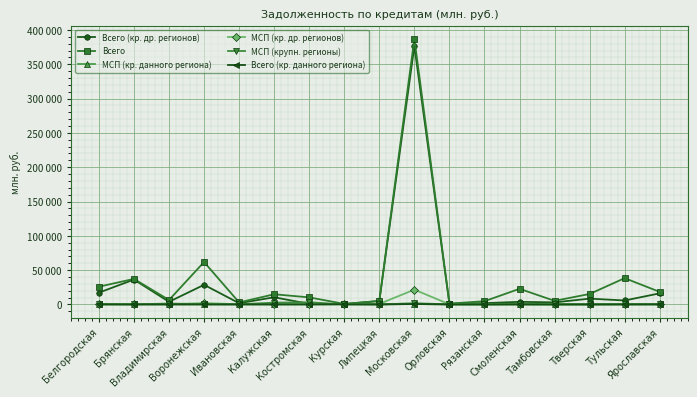

Does the chart have visible grid lines?

Yes